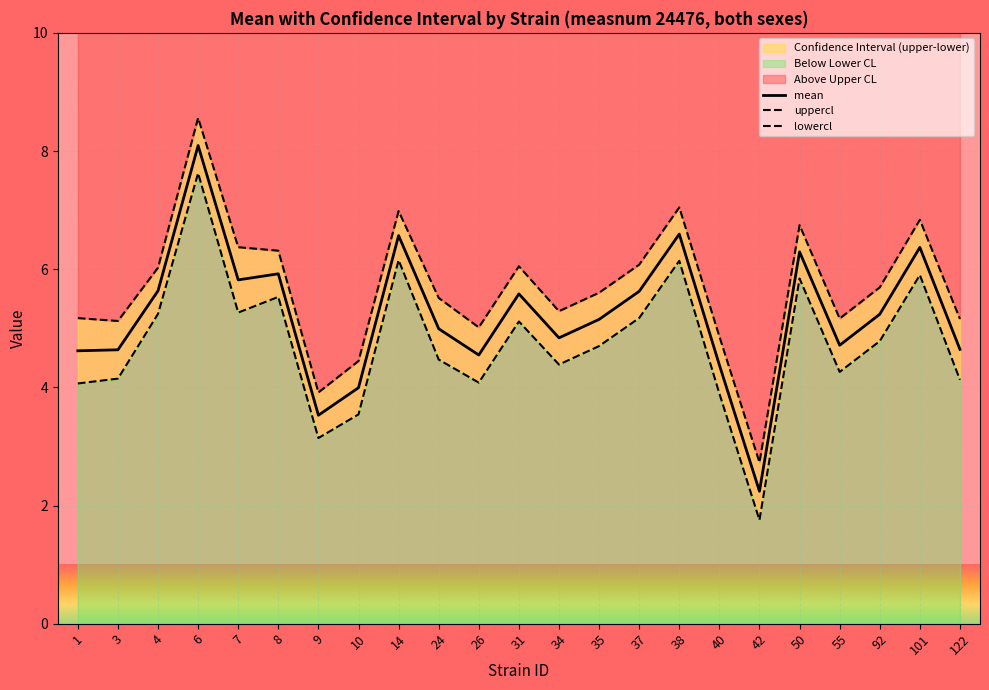

What is the total value across all series at 55?

14.1